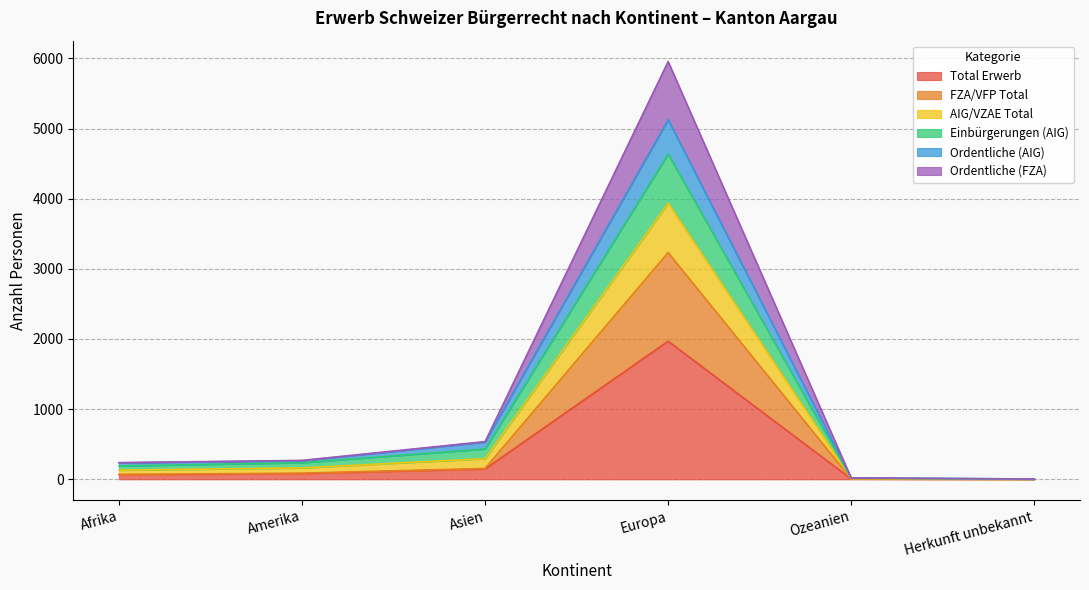

Rank the series at Herkunft unbekannt from lowest to highest value.

Total Erwerb, FZA/VFP Total, Ordentliche (FZA), Einbürgerungen (AIG), AIG/VZAE Total, Ordentliche (AIG)